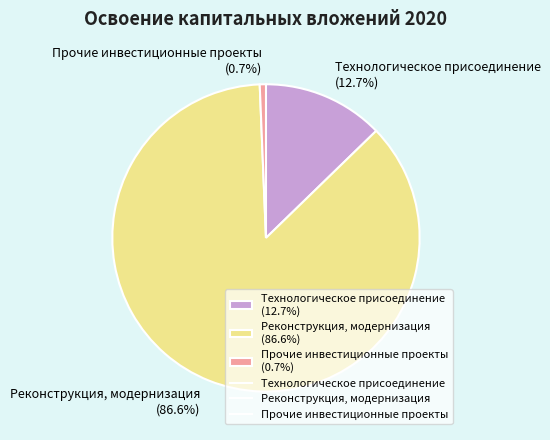

What is the largest slice in the pie chart?

Реконструкция, модернизация